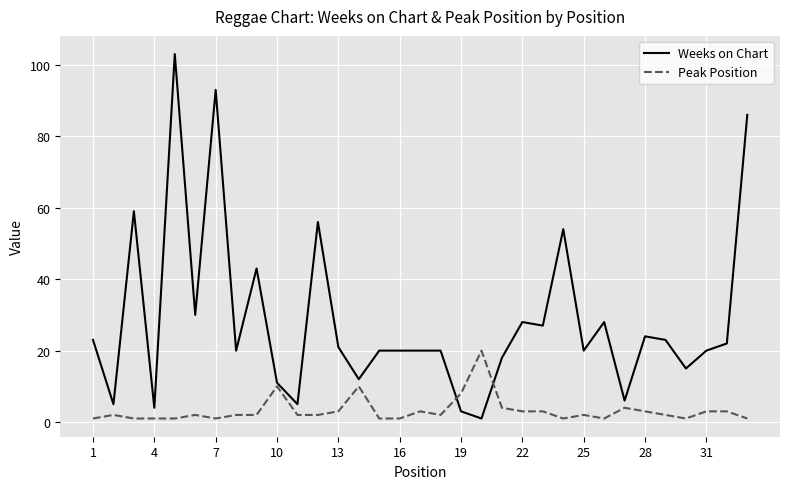

List the series in order of their overall mean, highest first.

Weeks on Chart, Peak Position